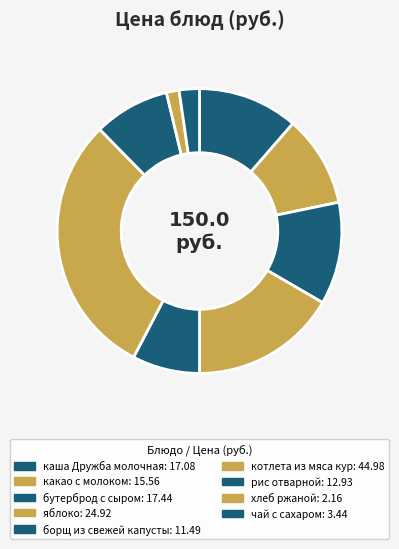

True or false: яблоко accounts for 6% of the total.

False